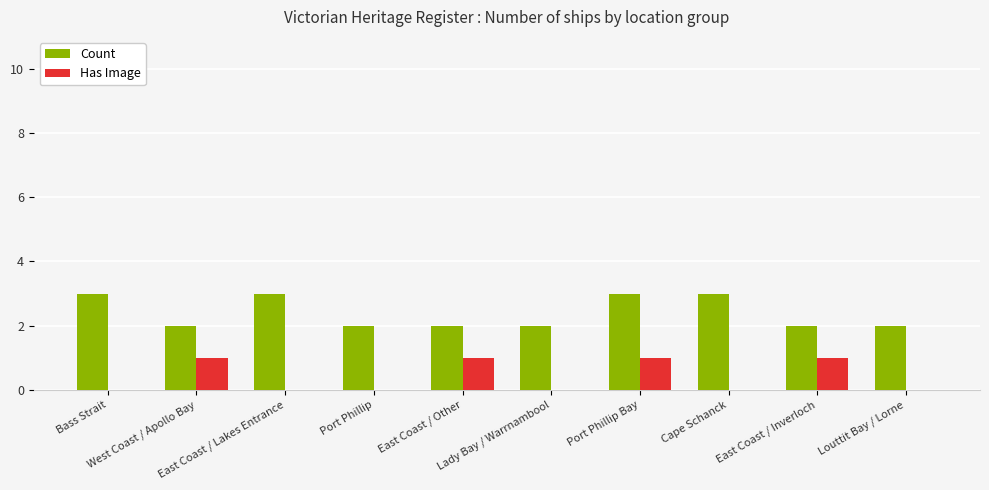

Reading right to left, what are all the values shown in this chart?

Count: Louttit Bay / Lorne=2	East Coast / Inverloch=2	Cape Schanck=3	Port Phillip Bay=3	Lady Bay / Warrnambool=2	East Coast / Other=2	Port Phillip=2	East Coast / Lakes Entrance=3	West Coast / Apollo Bay=2	Bass Strait=3
Has Image: Louttit Bay / Lorne=0	East Coast / Inverloch=1	Cape Schanck=0	Port Phillip Bay=1	Lady Bay / Warrnambool=0	East Coast / Other=1	Port Phillip=0	East Coast / Lakes Entrance=0	West Coast / Apollo Bay=1	Bass Strait=0